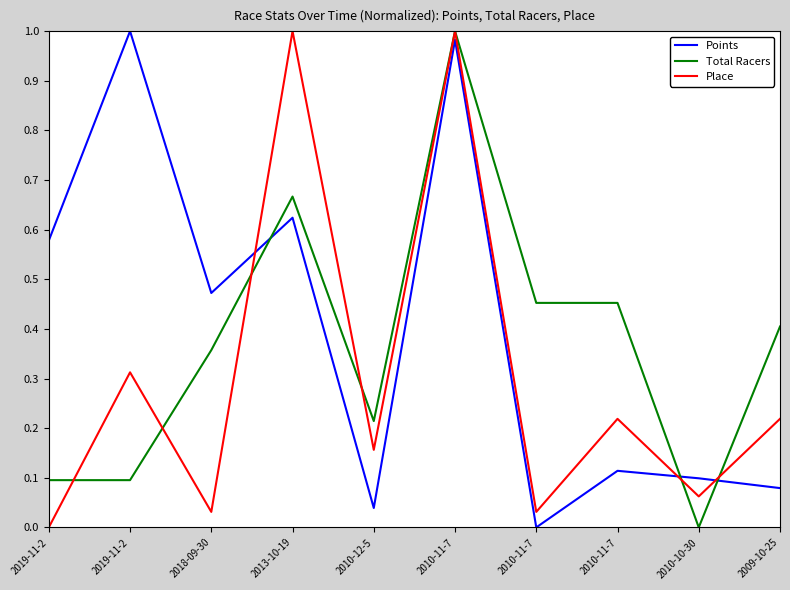

What is the difference between the maximum and minimum values in the Place series?

1.0